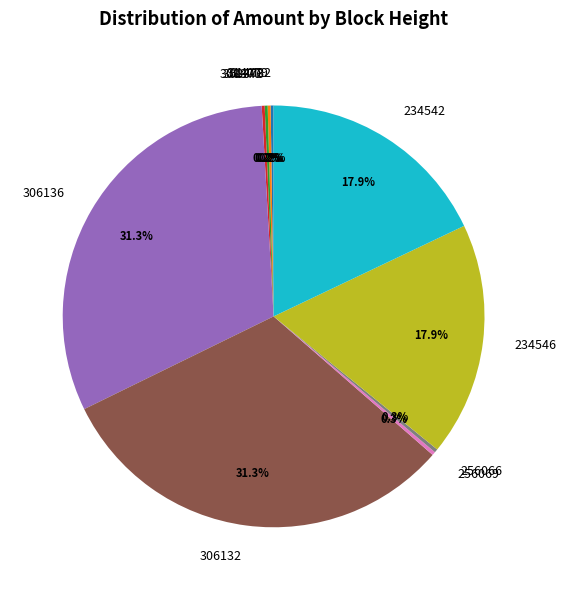

Is 306136 the majority of the pie?

No